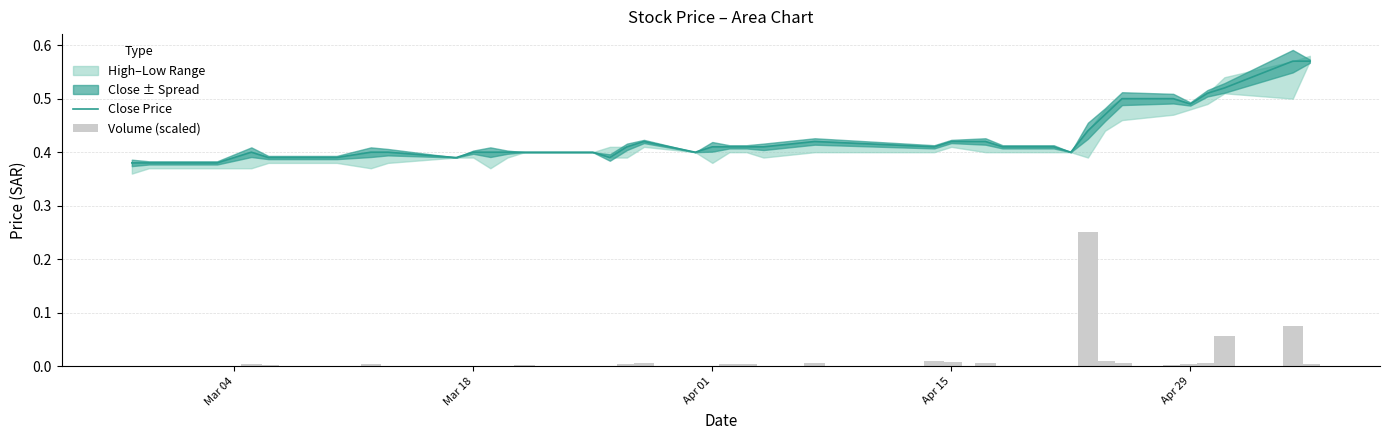

What is the difference between the second highest and minimum values in the Volume (scaled) series?

0.1